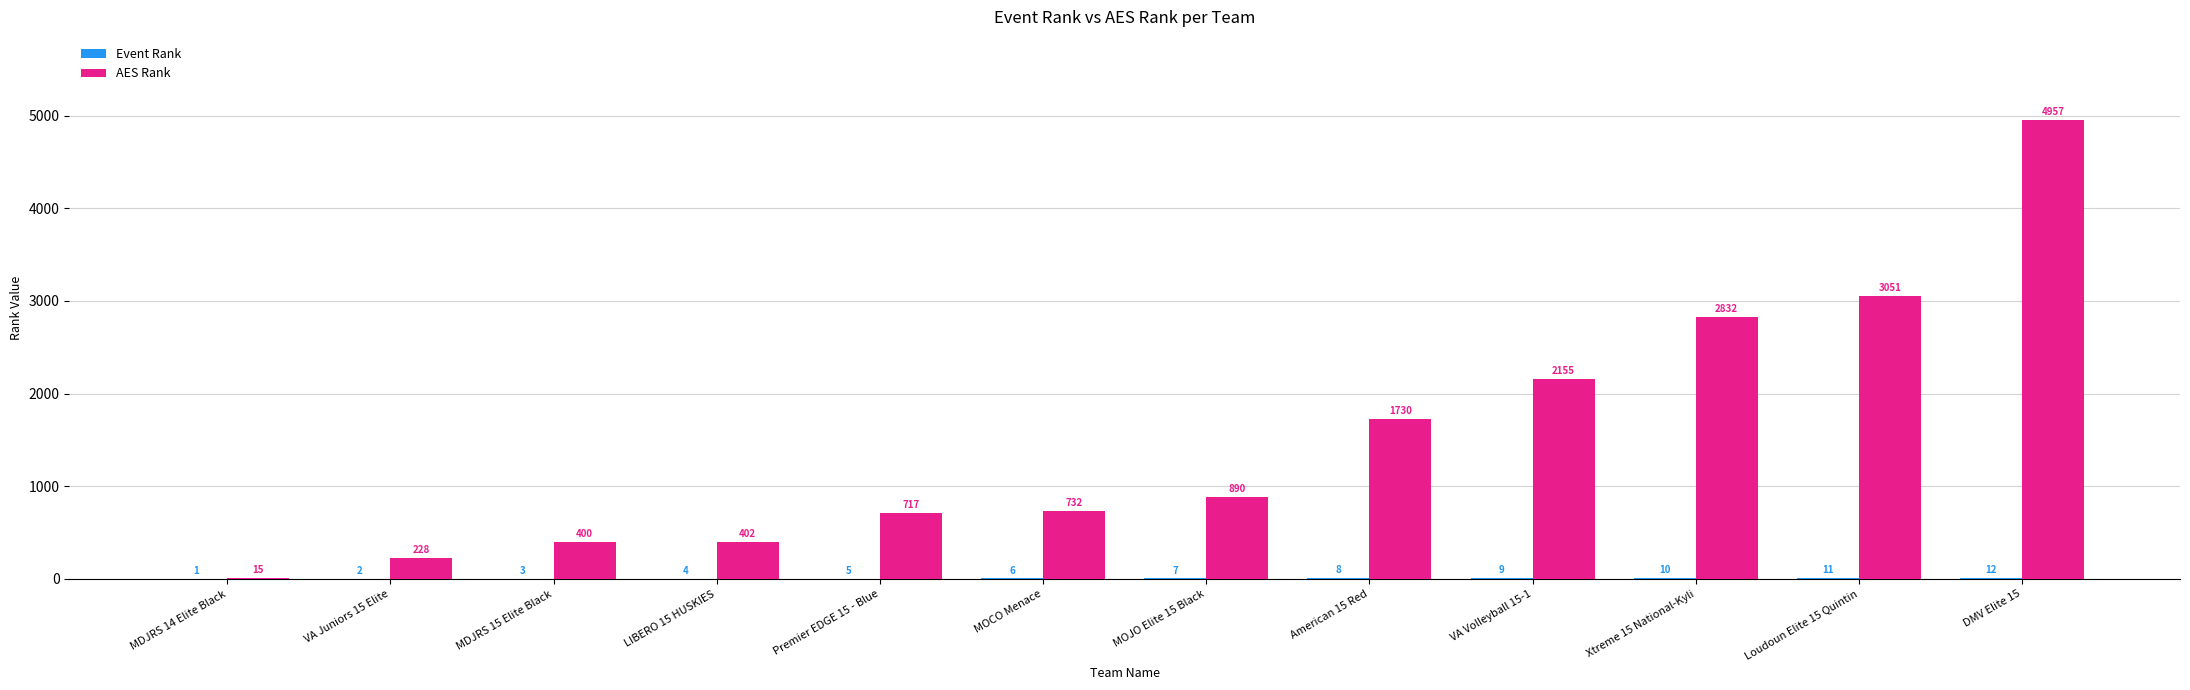

What is the maximum value for AES Rank?

4957